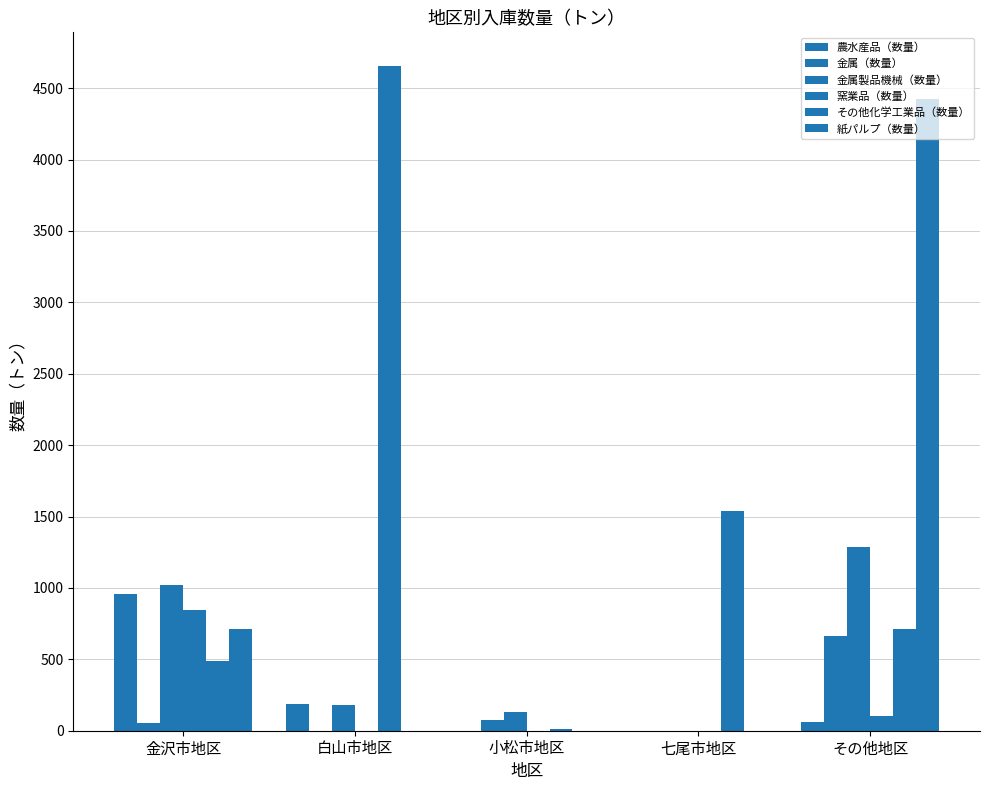

Count the number of categories in the chart.

5